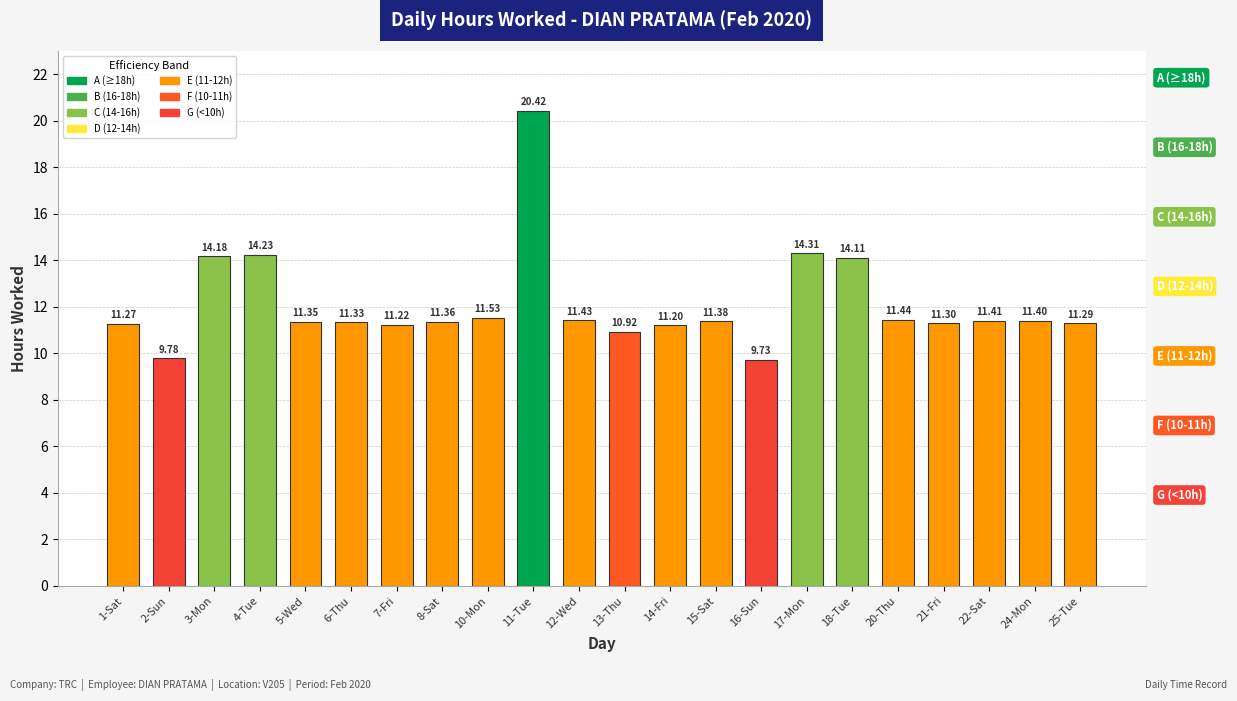

Which label corresponds to the largest value in the chart?

11-Tue